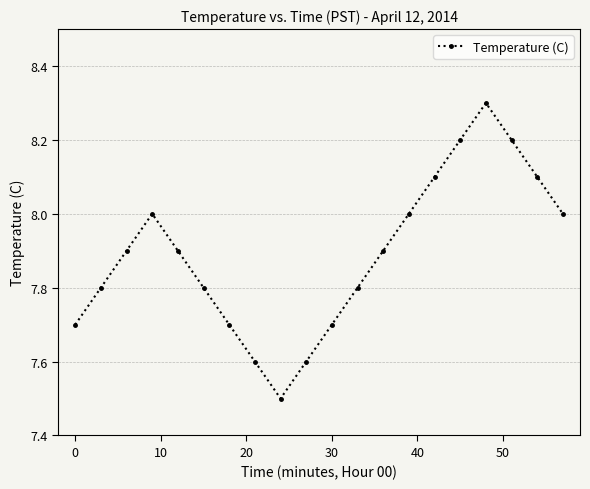

Is this an area chart (filled region under the line)?

No